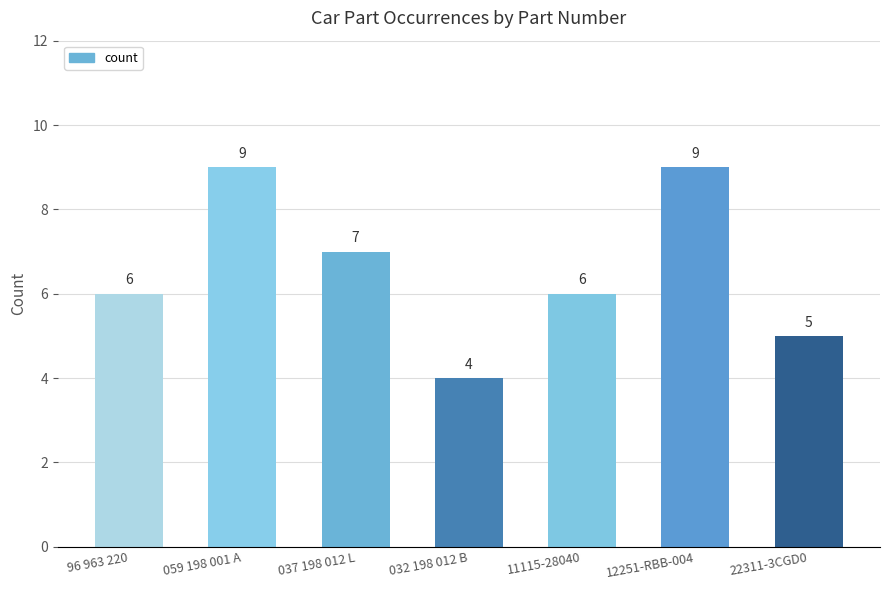

Reading right to left, extract all data points from this chart.

22311-3CGD0=5	12251-RBB-004=9	11115-28040=6	032 198 012 B=4	037 198 012 L=7	059 198 001 A=9	96 963 220=6